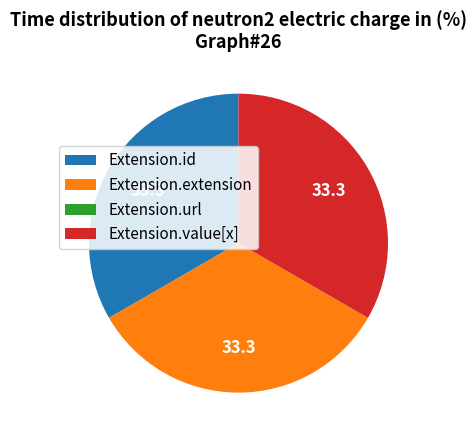

Is the sum of Extension.value[x] and Extension.id greater than half?

Yes